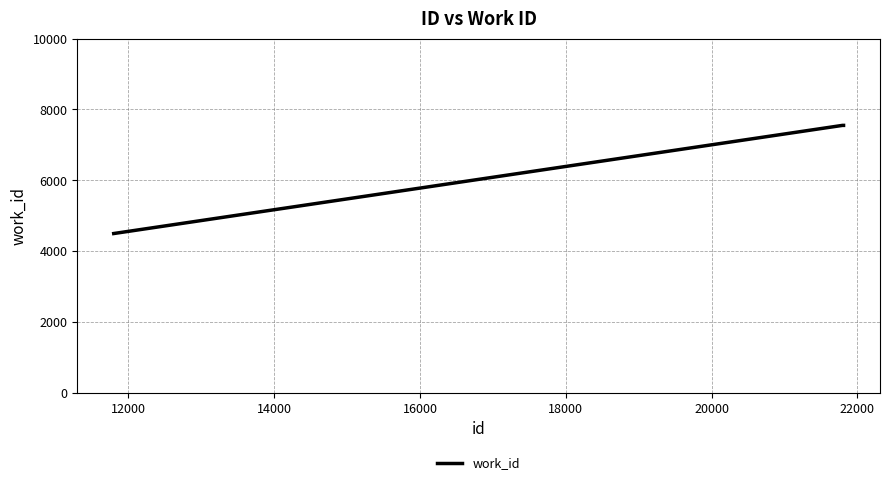

True or false: the data has more than 2 interior local peaks.

False